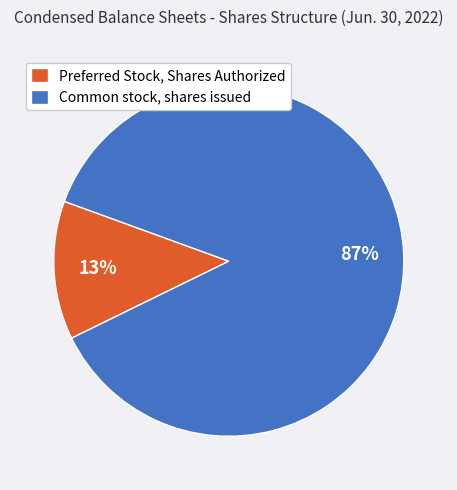

Is there a majority slice in this chart?

Yes